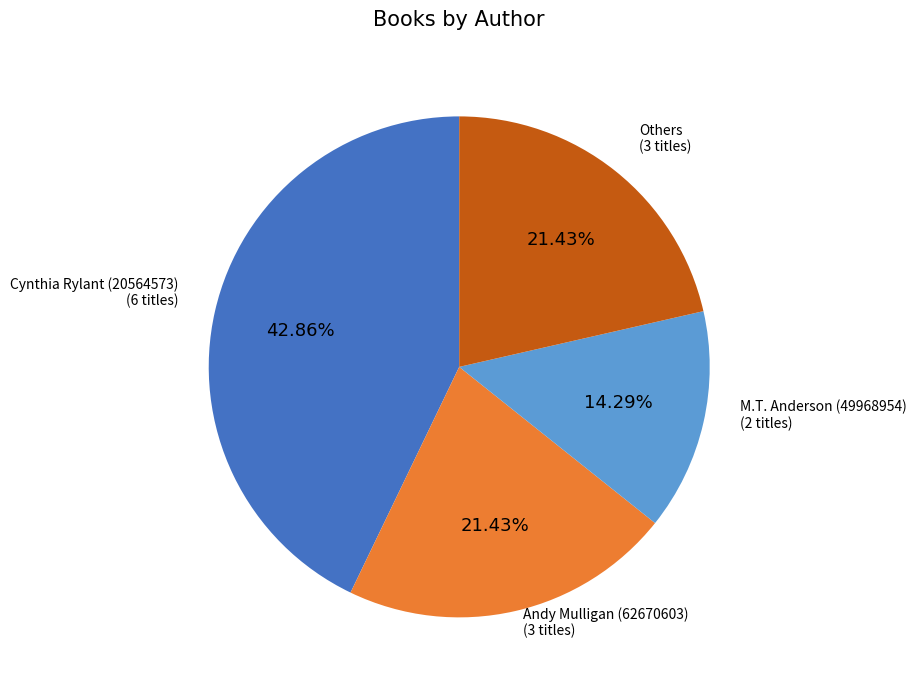

Is there any slice that represents more than half of the pie?

No